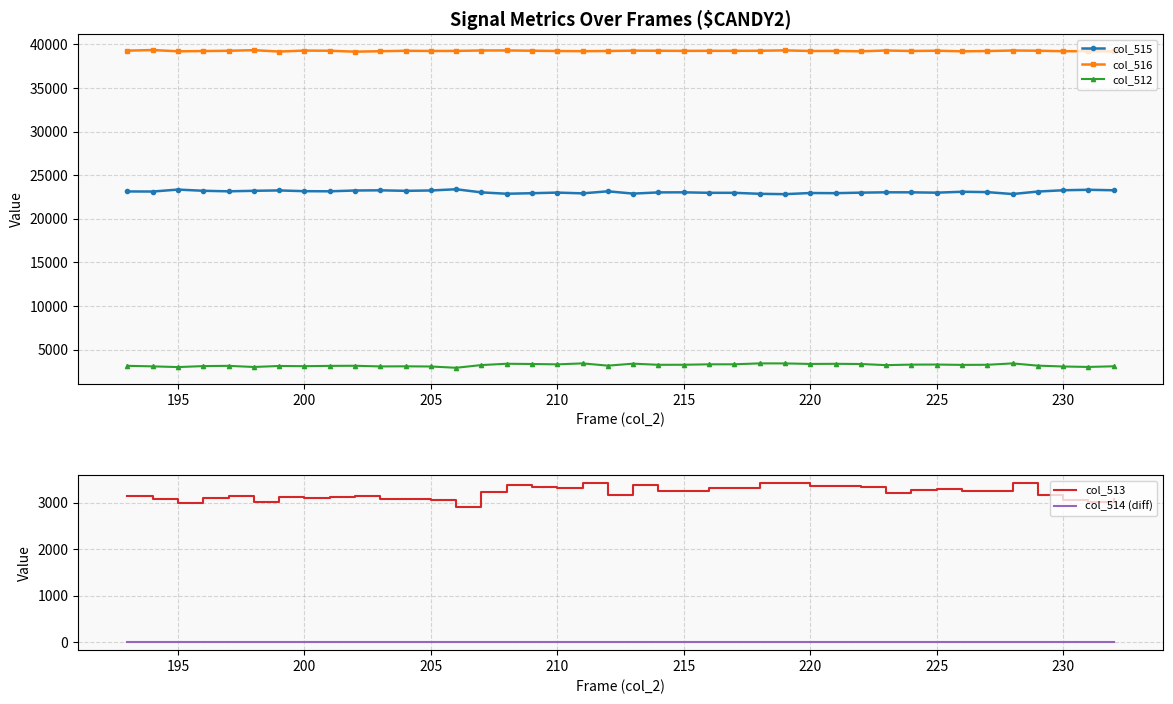

What is the maximum value for col_513?

3415